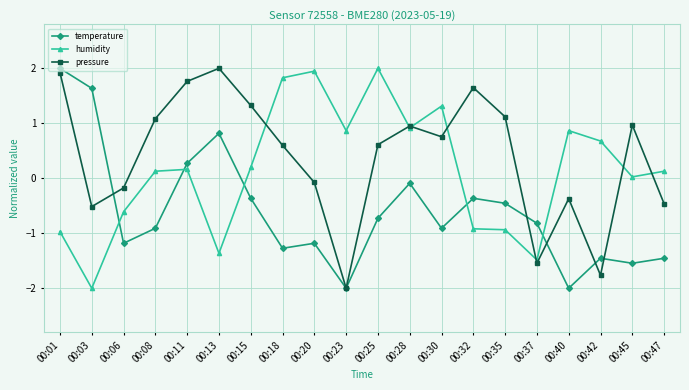

How many data points in humidity are less than 0?

7